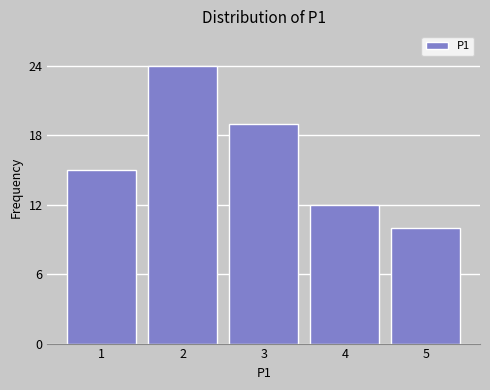

Reading left to right, extract all data points from this chart.

1=15	2=24	3=19	4=12	5=10